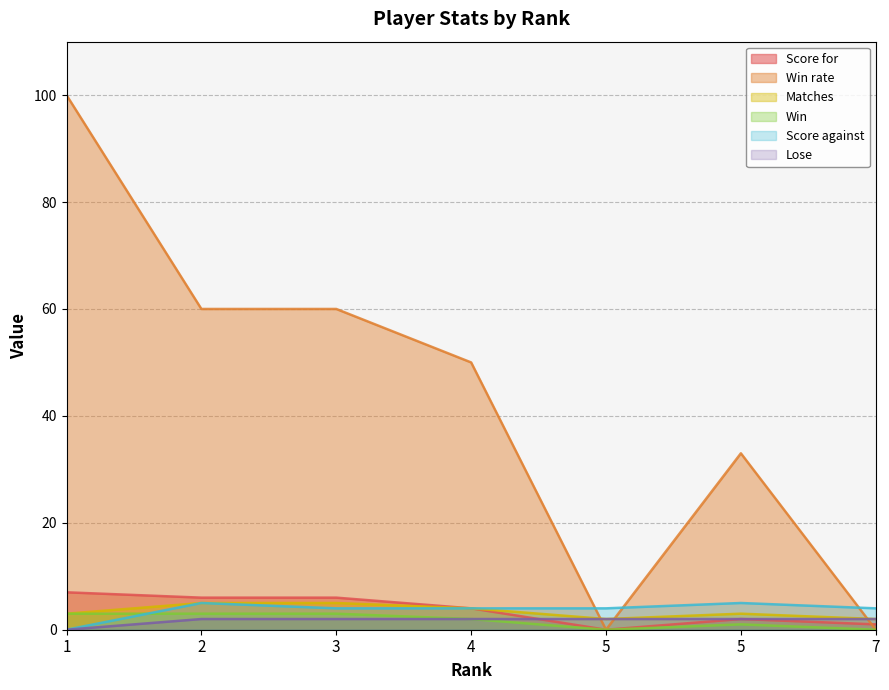

True or false: Lose and Score against cross at least once.

False